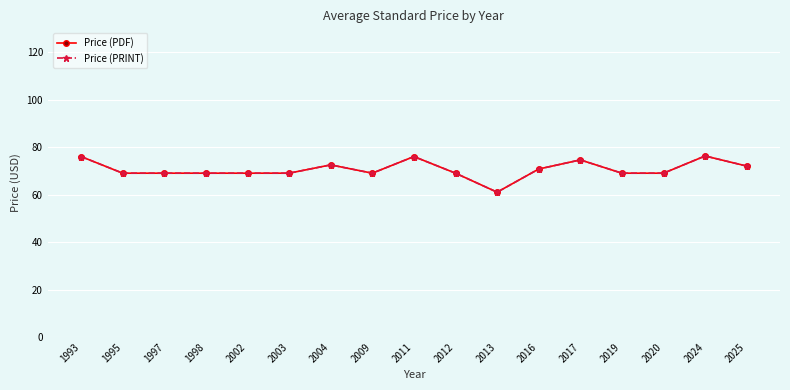

Is this an area chart (filled region under the line)?

No